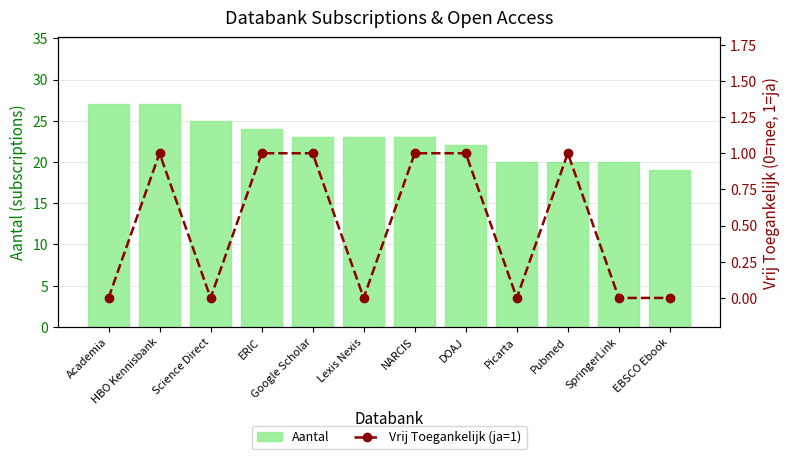

At Pubmed, list the series in order from smallest to largest.

Vrij Toegankelijk (ja=1), Aantal